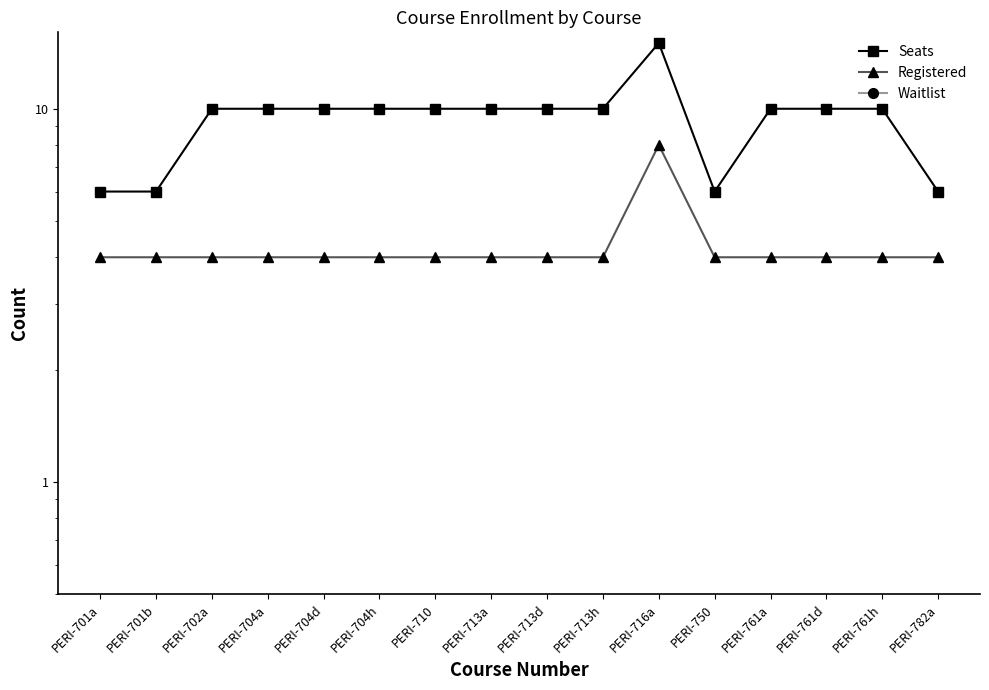

At which label does Waitlist reach its peak?

PERI-701a